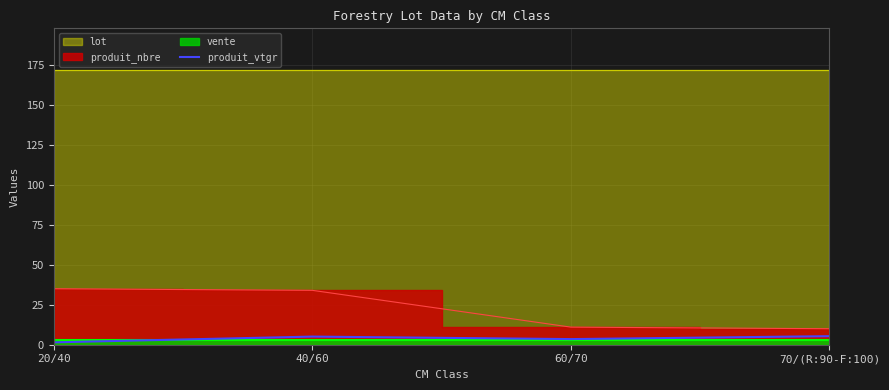

What is the minimum value shown in the chart?

1.5